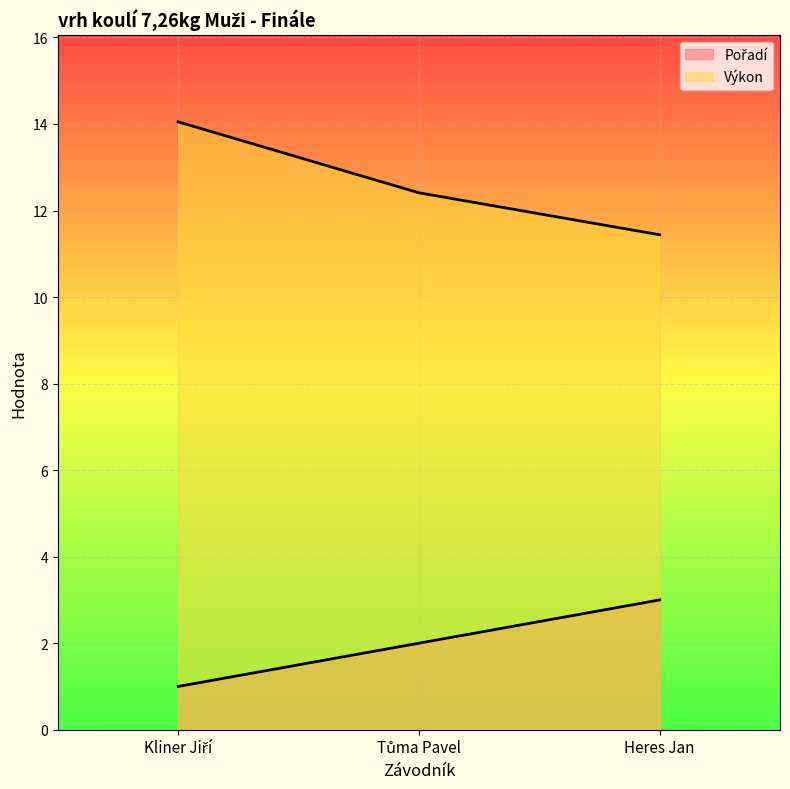

Which has a higher value, Heres Jan or Kliner Jiří?

Heres Jan